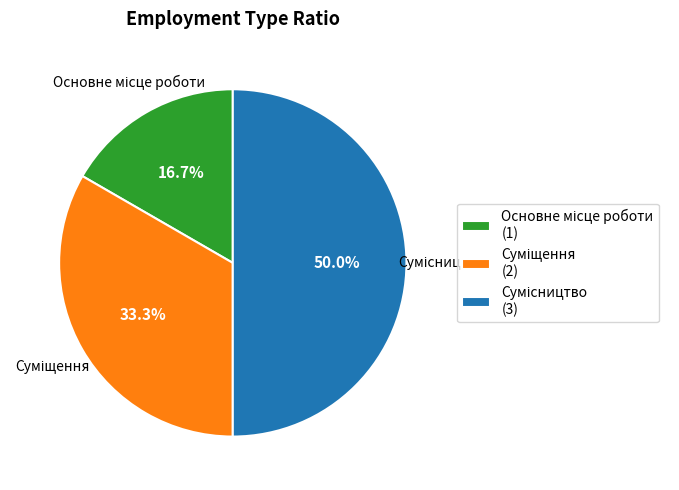

Is the sum of Основне місце роботи and Сумісництво greater than half?

Yes